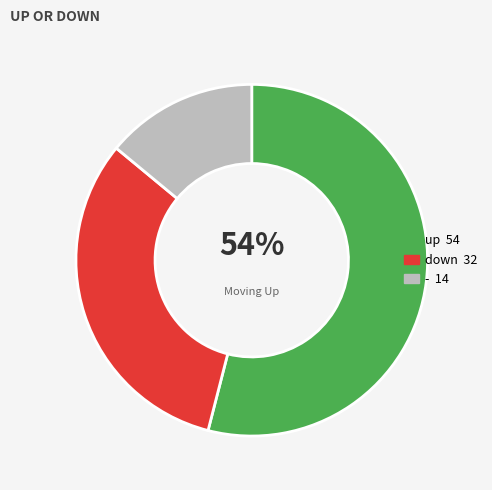

To the nearest percent, what is the average slice percentage?

33%